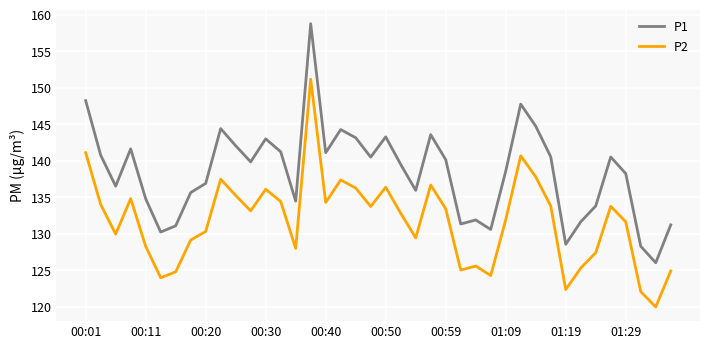

Rank the series by their average value, from highest to lowest.

P1, P2